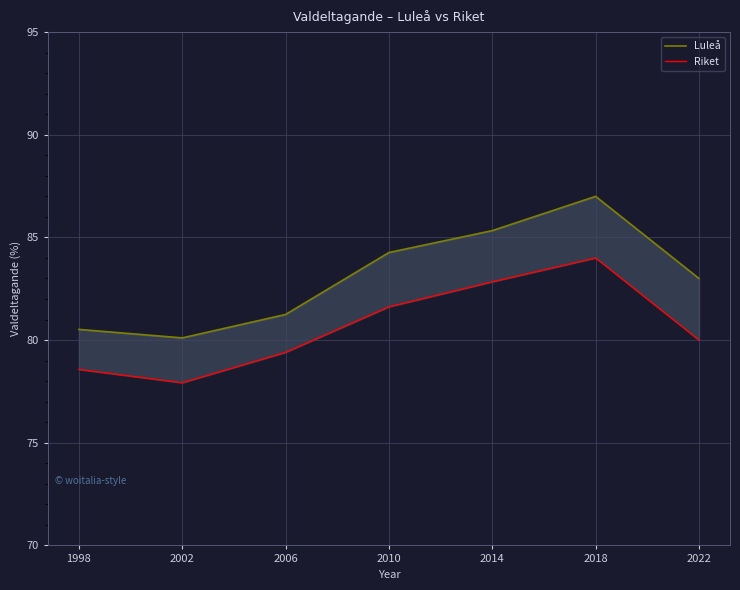

At which label does Riket reach its minimum?

2002